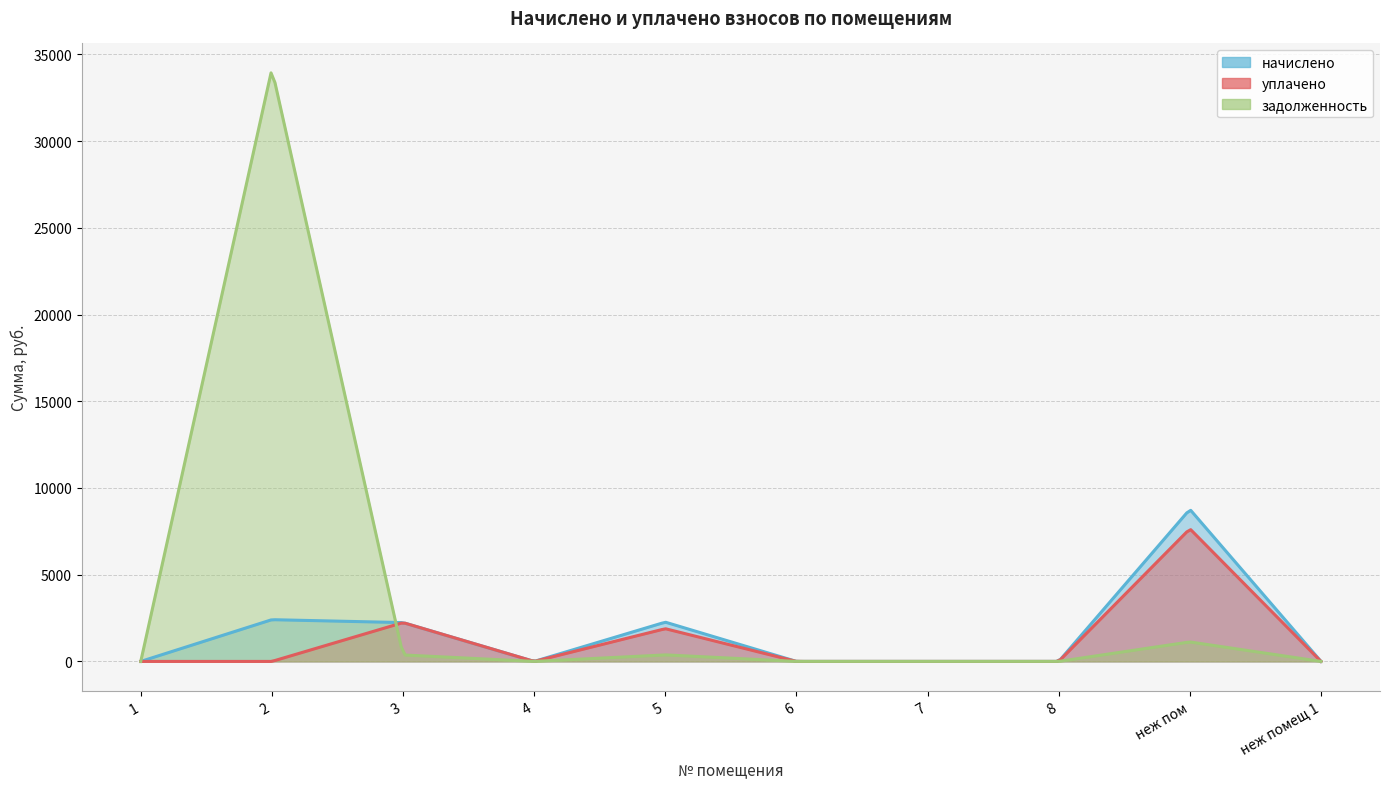

What is the label of the 8th point from the left?

8